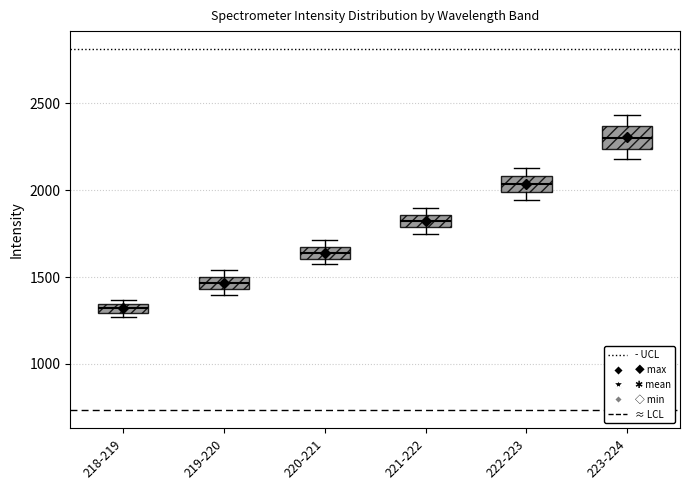

Where does the median line of the box for 222-223 sit on the y-axis? The values are not printed on the chart, so give them approximately, as read against the axis.

2050